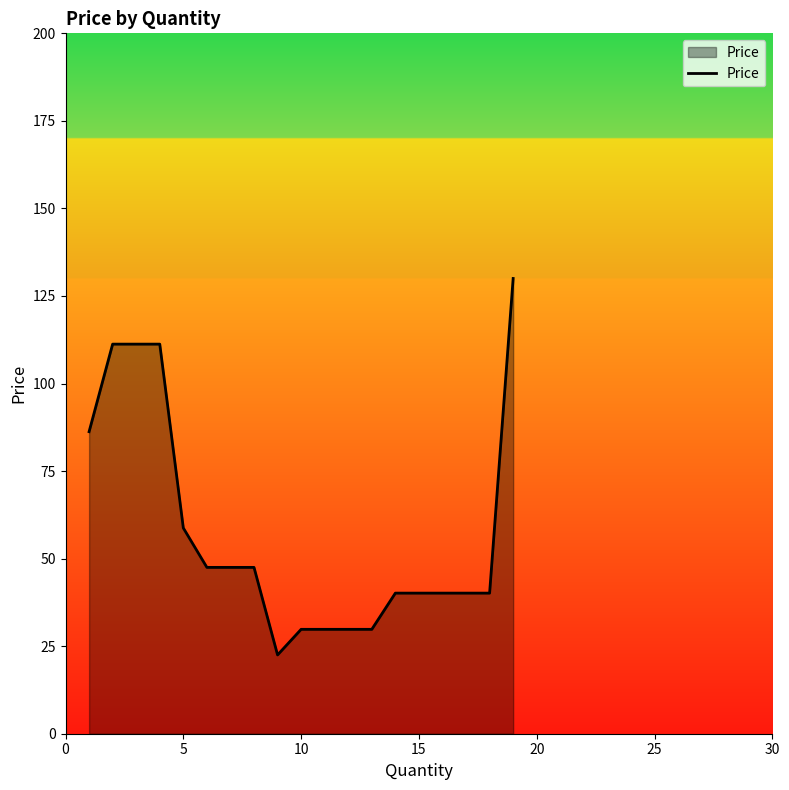

What is the difference between the maximum and minimum values?

107.5